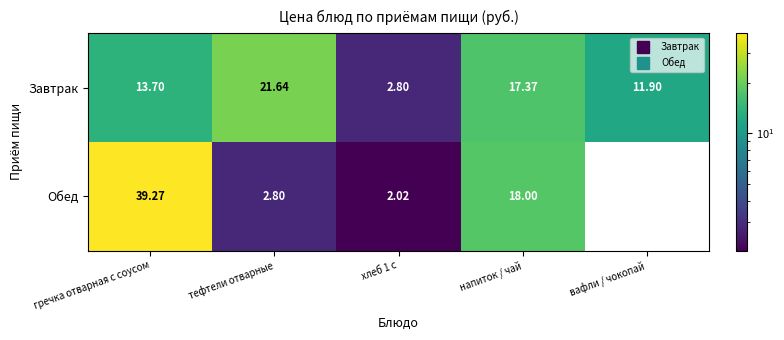

Rank the series by their average value, from lowest to highest.

Обед, Завтрак